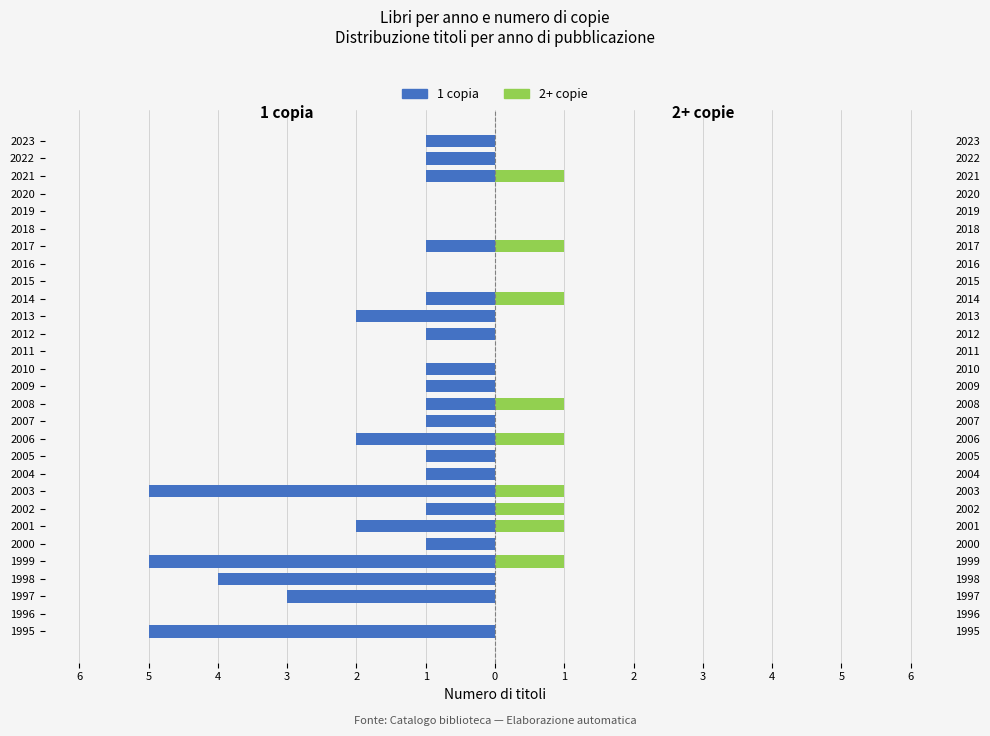

Count the number of categories in the chart.

29